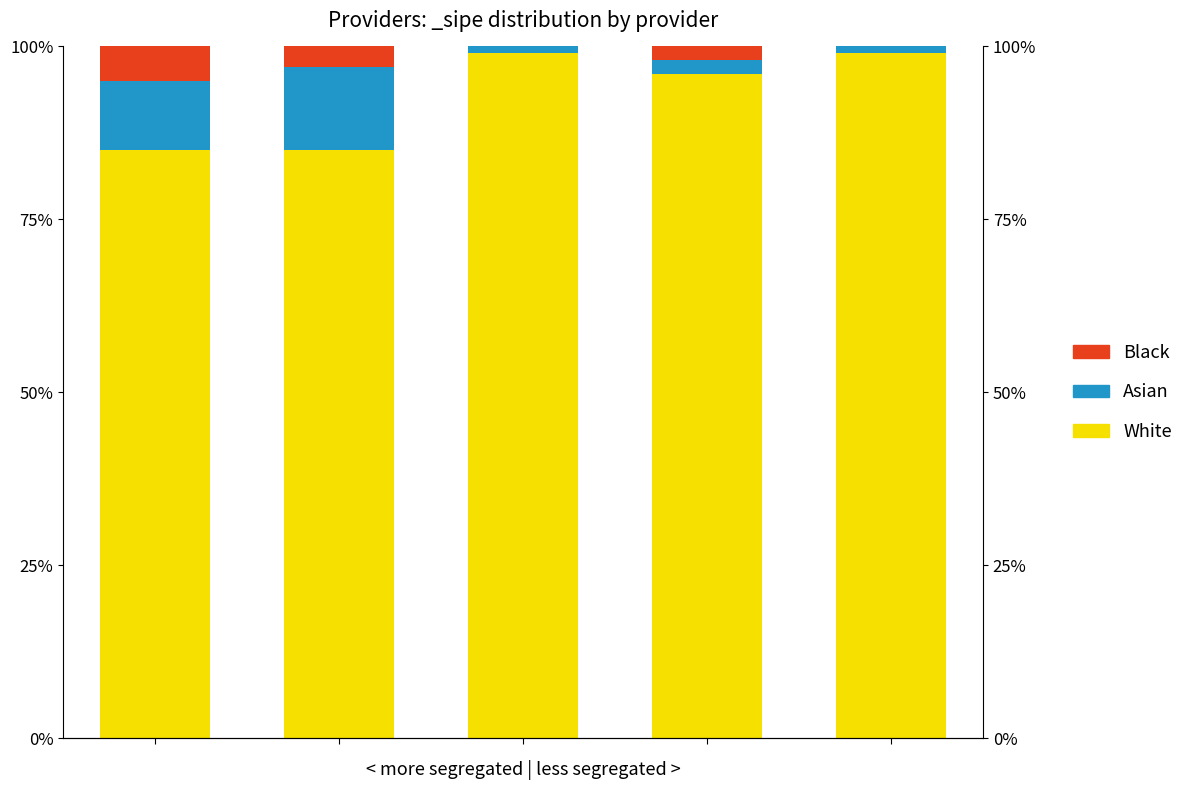

How many positive values does the Black series have?

3